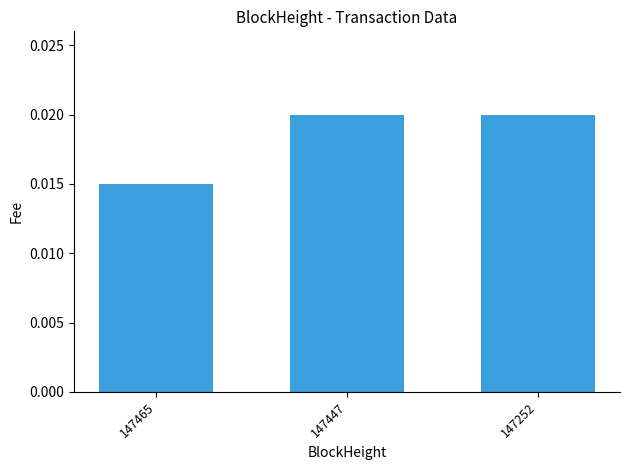

Are the bars horizontal?

No